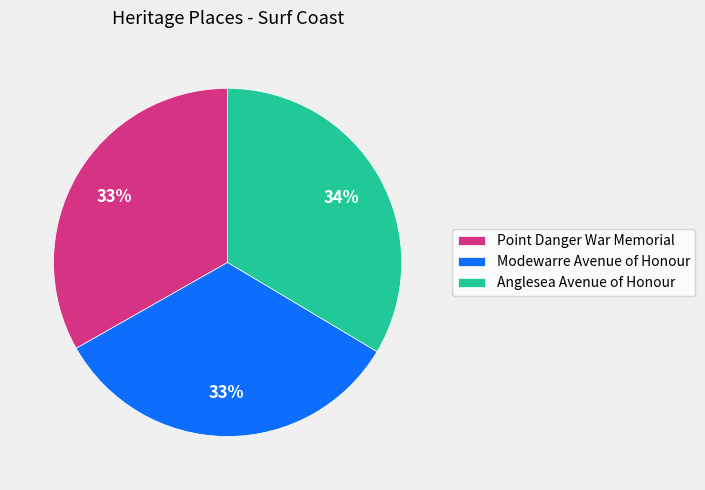

True or false: Anglesea Avenue of Honour accounts for 44% of the total.

False